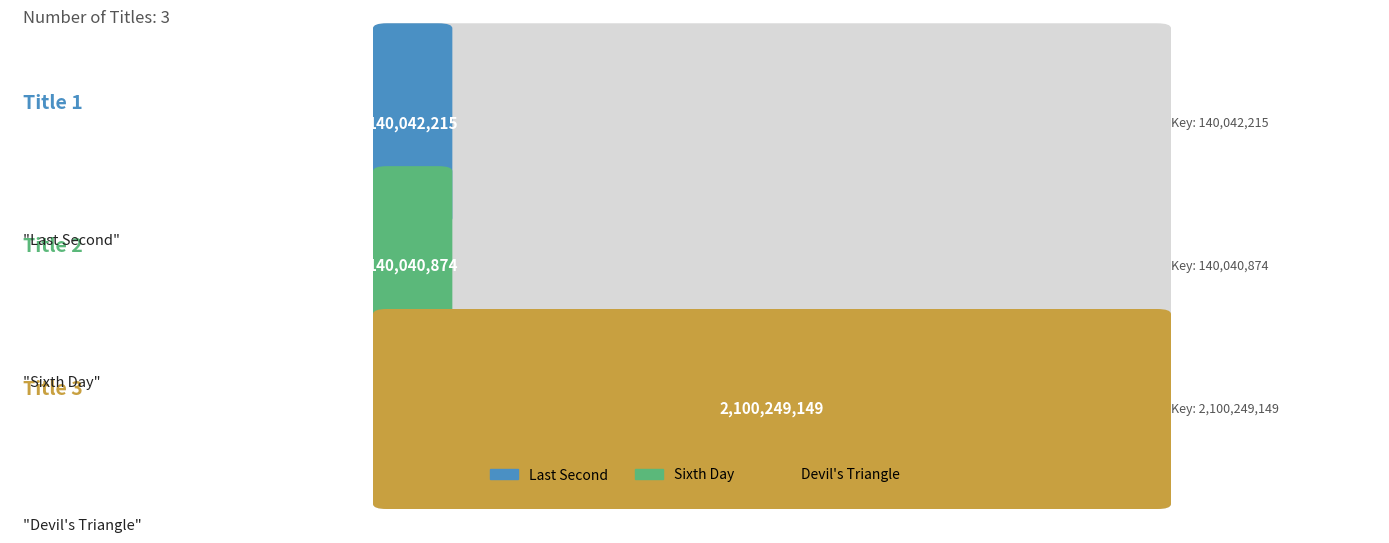

True or false: the data shows 63435536 at Last Second.

False